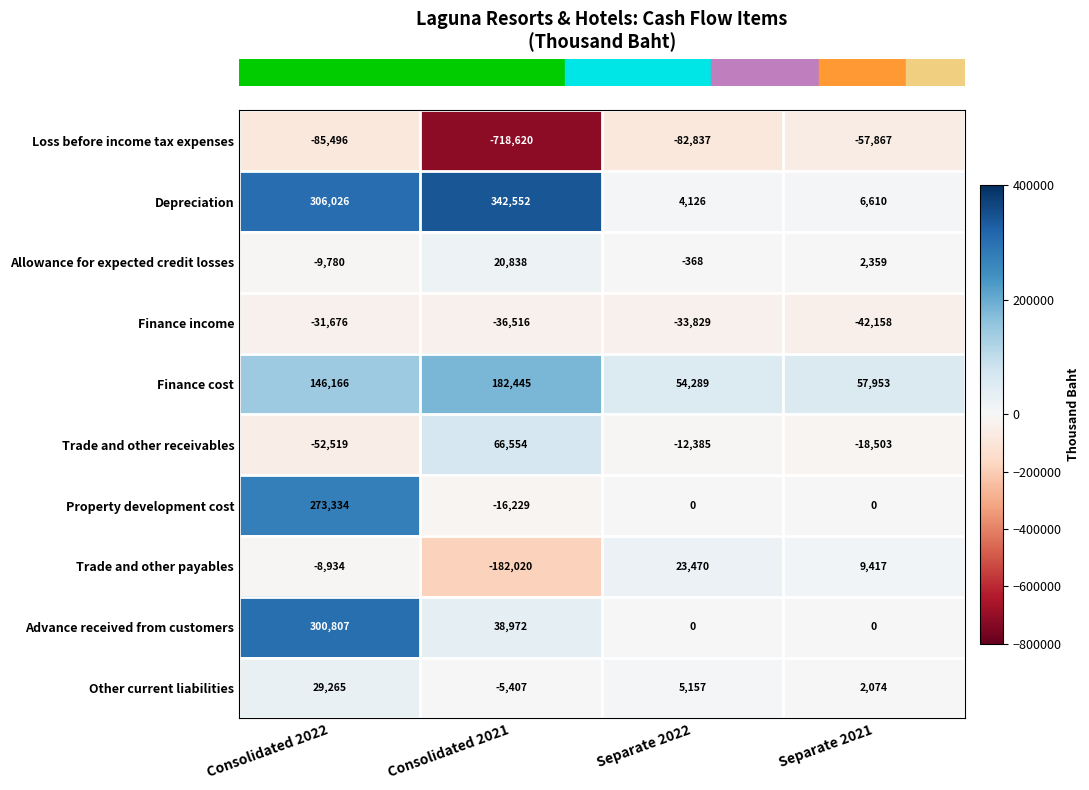

Count the number of categories in the chart.

4